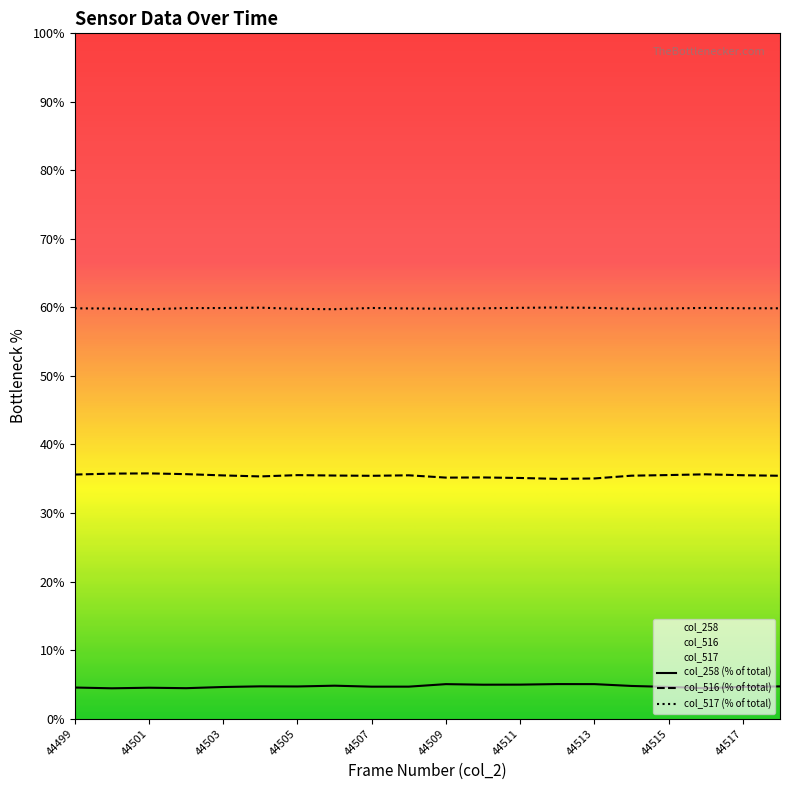

True or false: col_258 (% of total) has a value of 8.1 at 44499.

False